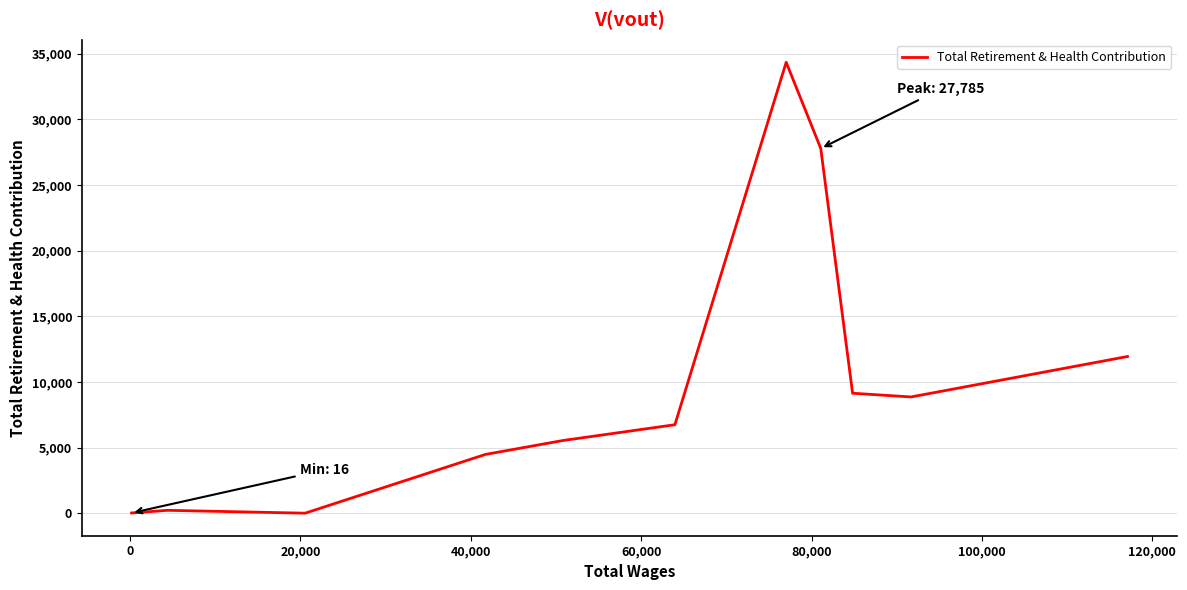

The value at 9 is 352. True or false?

False